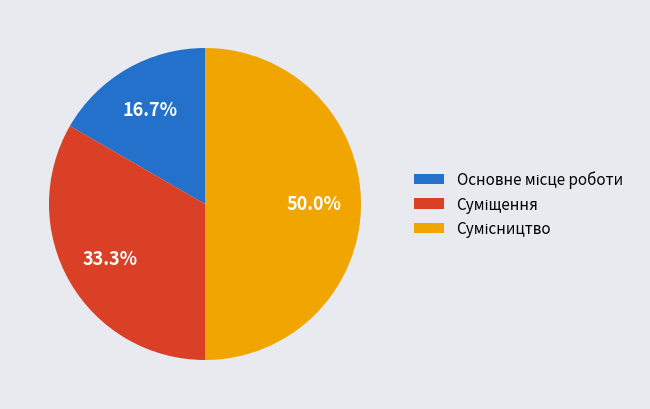

Count the number of slices in the pie.

3